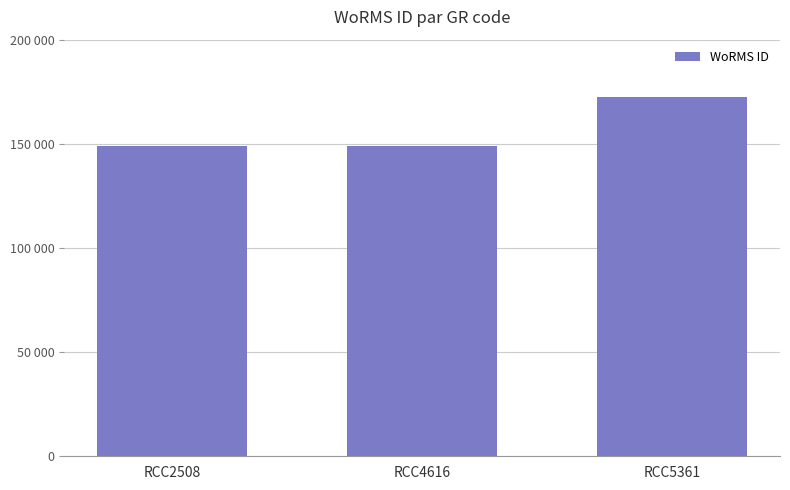

What is the sum of all values?

470475